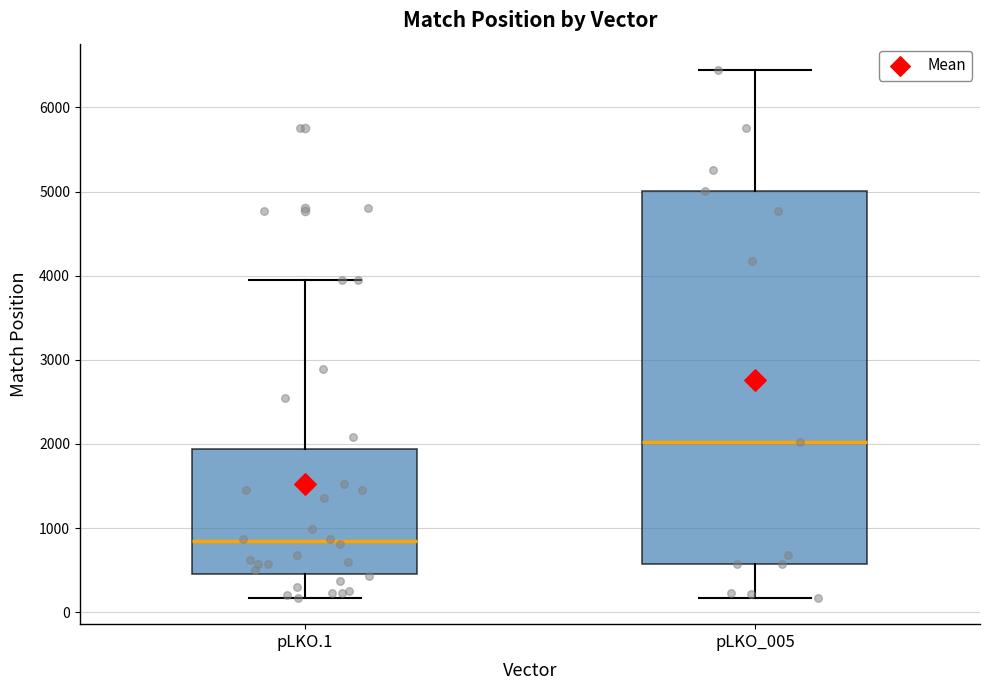

Comparing the boxes themselves (not the whiskers), which one is the tallest?

pLKO_005